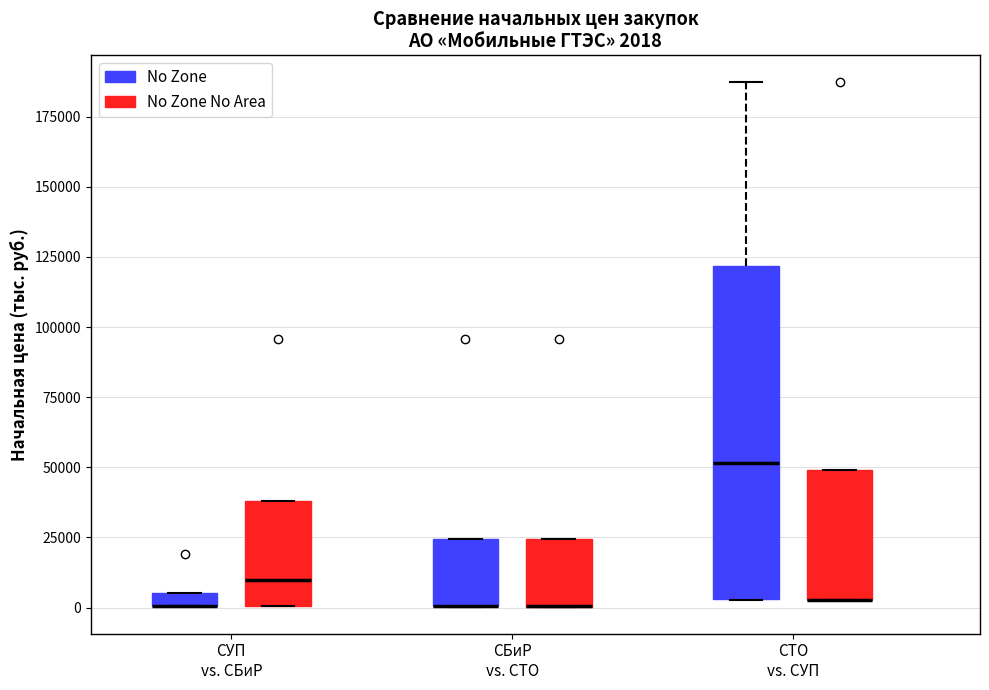

Which box is the tallest, from its lower edge to its upper edge?

СТО vs. СУП (No Zone)